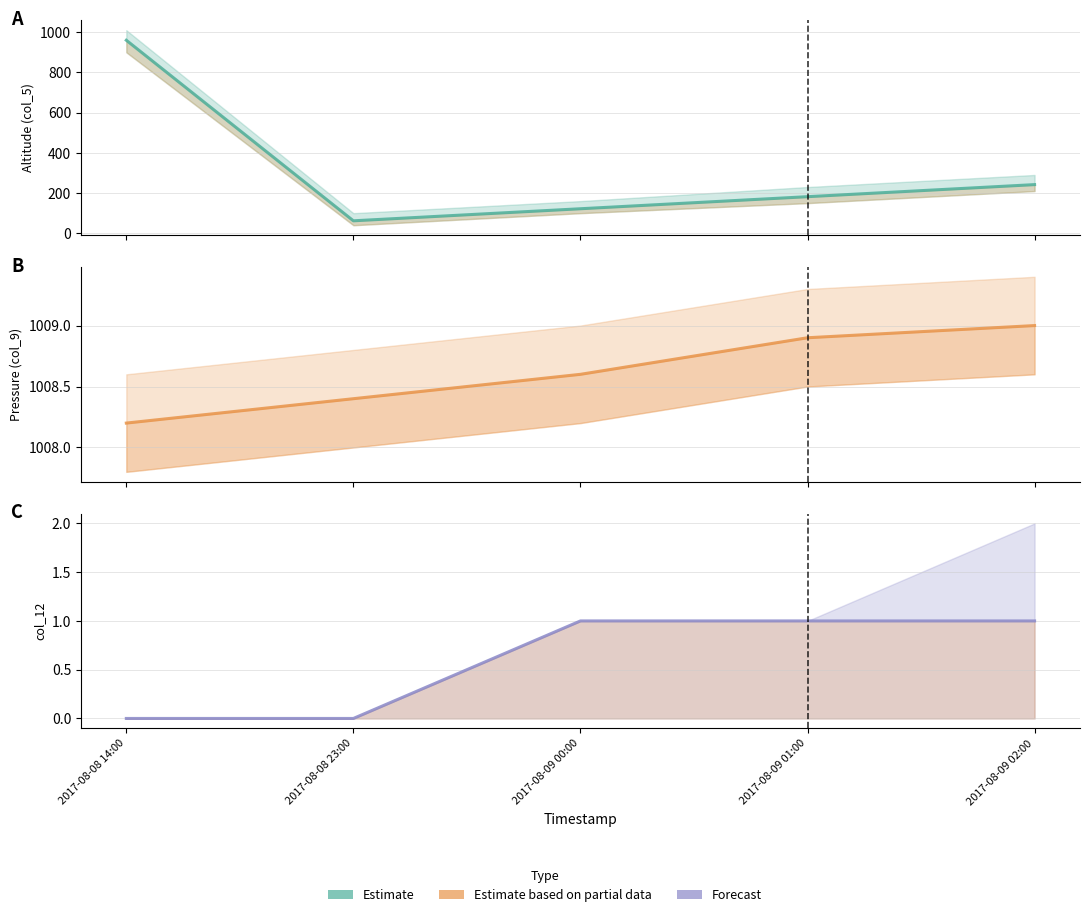

Count the values in the range 0 to 1.

5